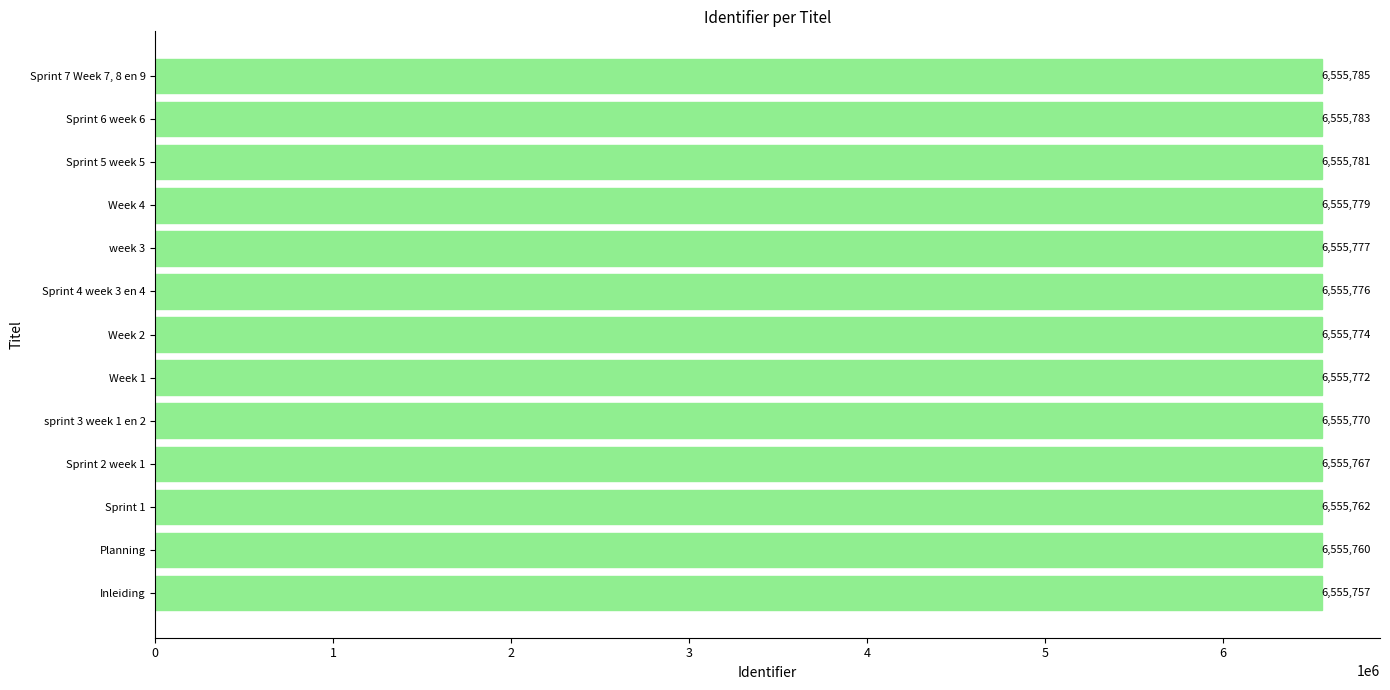

Is it true that the value at Sprint 5 week 5 is 2264257?

False